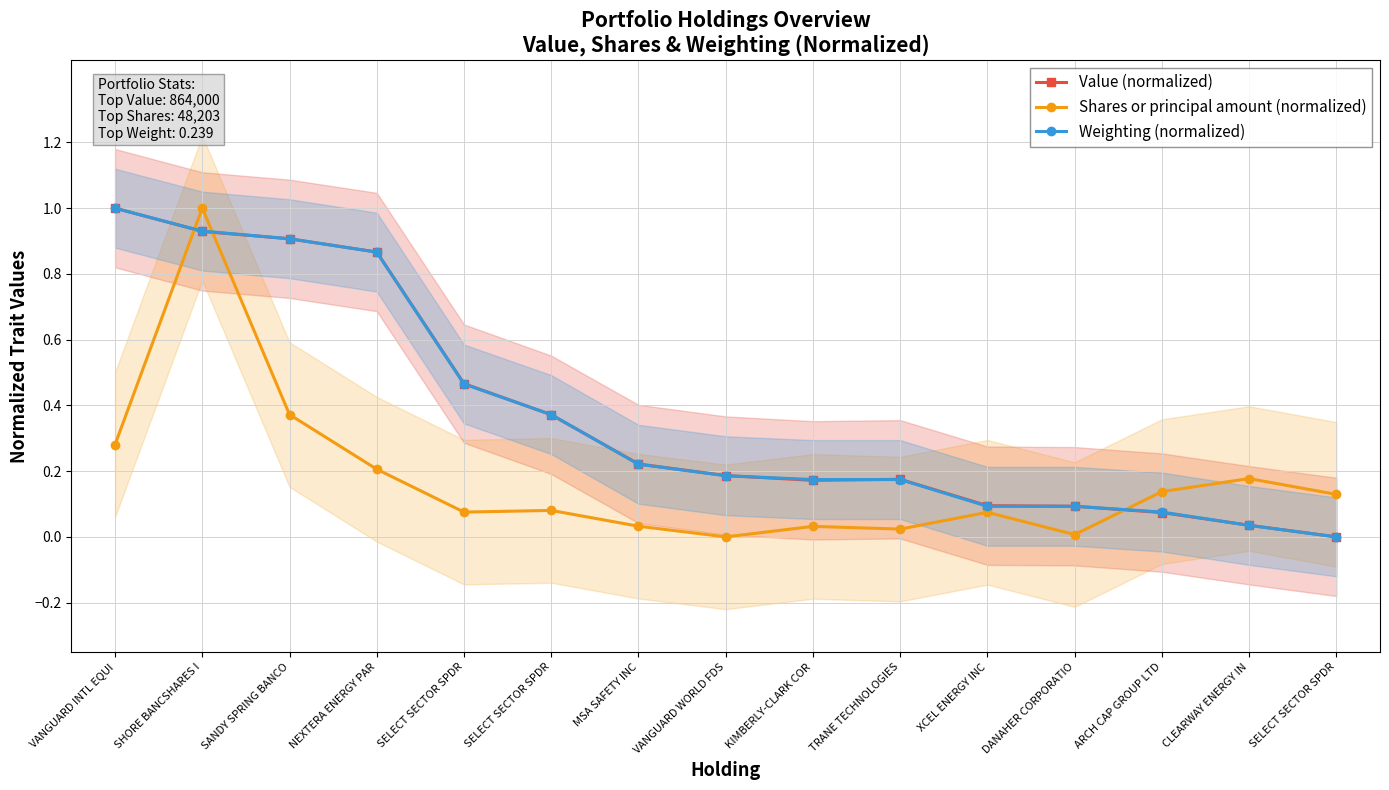

Between which two adjacent categories do Value (normalized) and Weighting (normalized) first intersect?

SANDY SPRING BANCO and NEXTERA ENERGY PAR